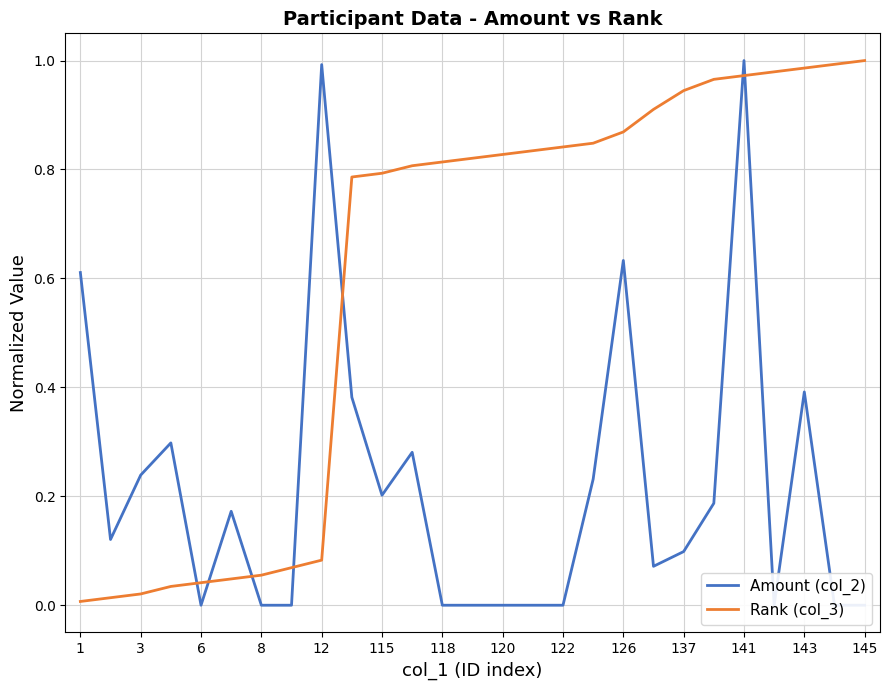

At how many categories does at least one series exceed 0?

27